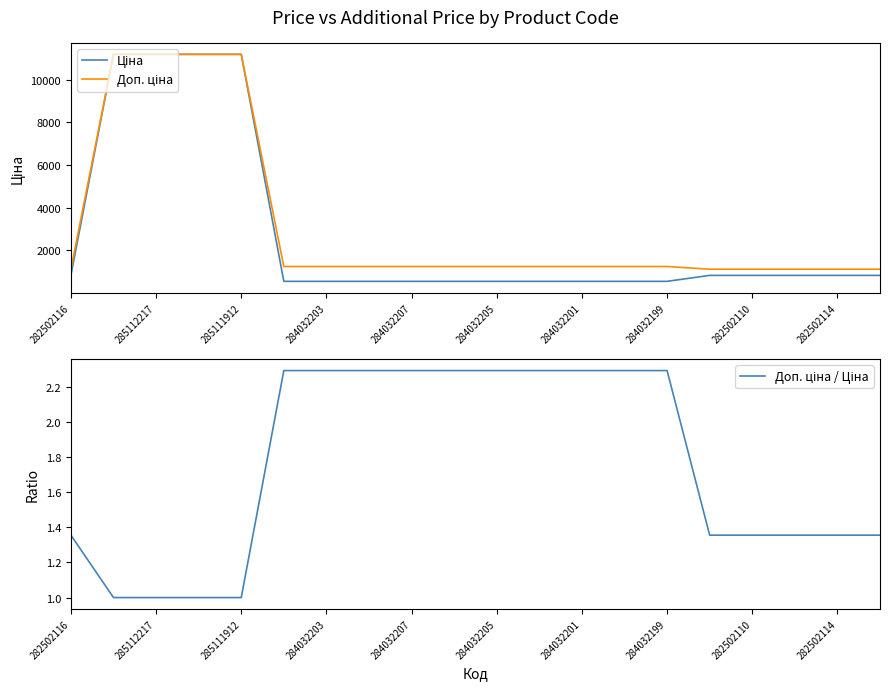

At which label does Доп. ціна reach its minimum?

282502116